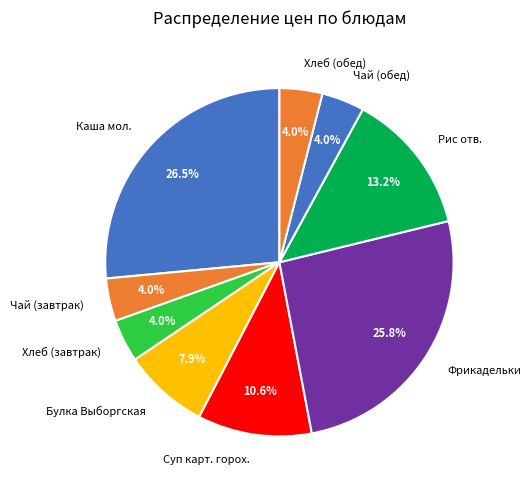

Is there any slice that represents more than half of the pie?

No